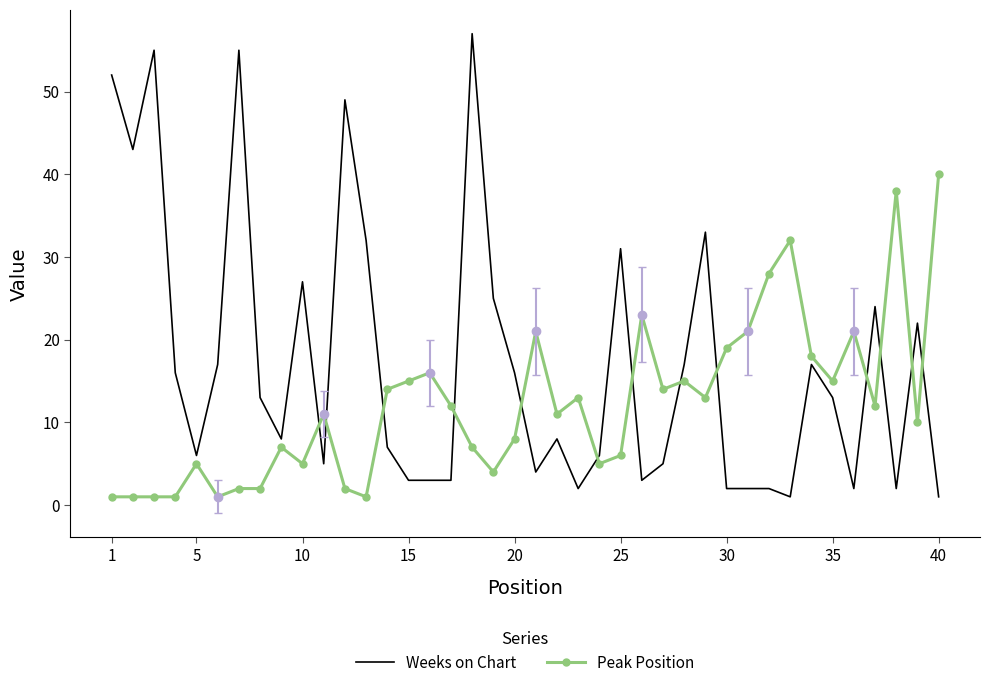

List the series in order of their peak value, lowest first.

Peak Position, Weeks on Chart